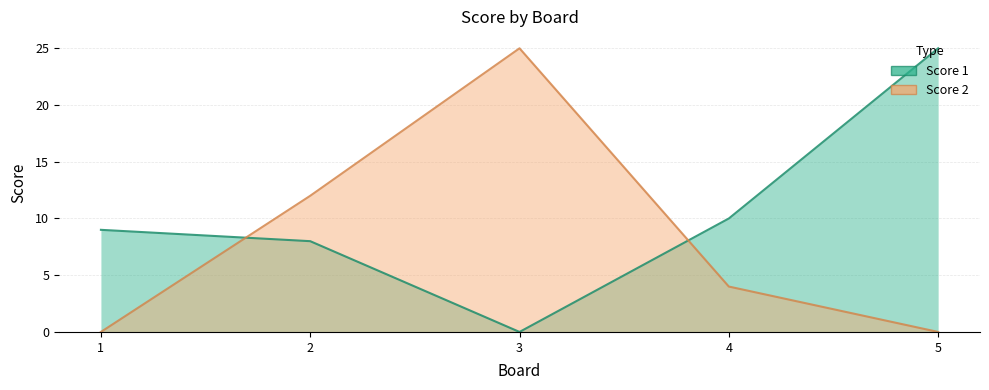

Rank the categories by Score 1 value from lowest to highest.

3, 2, 1, 4, 5